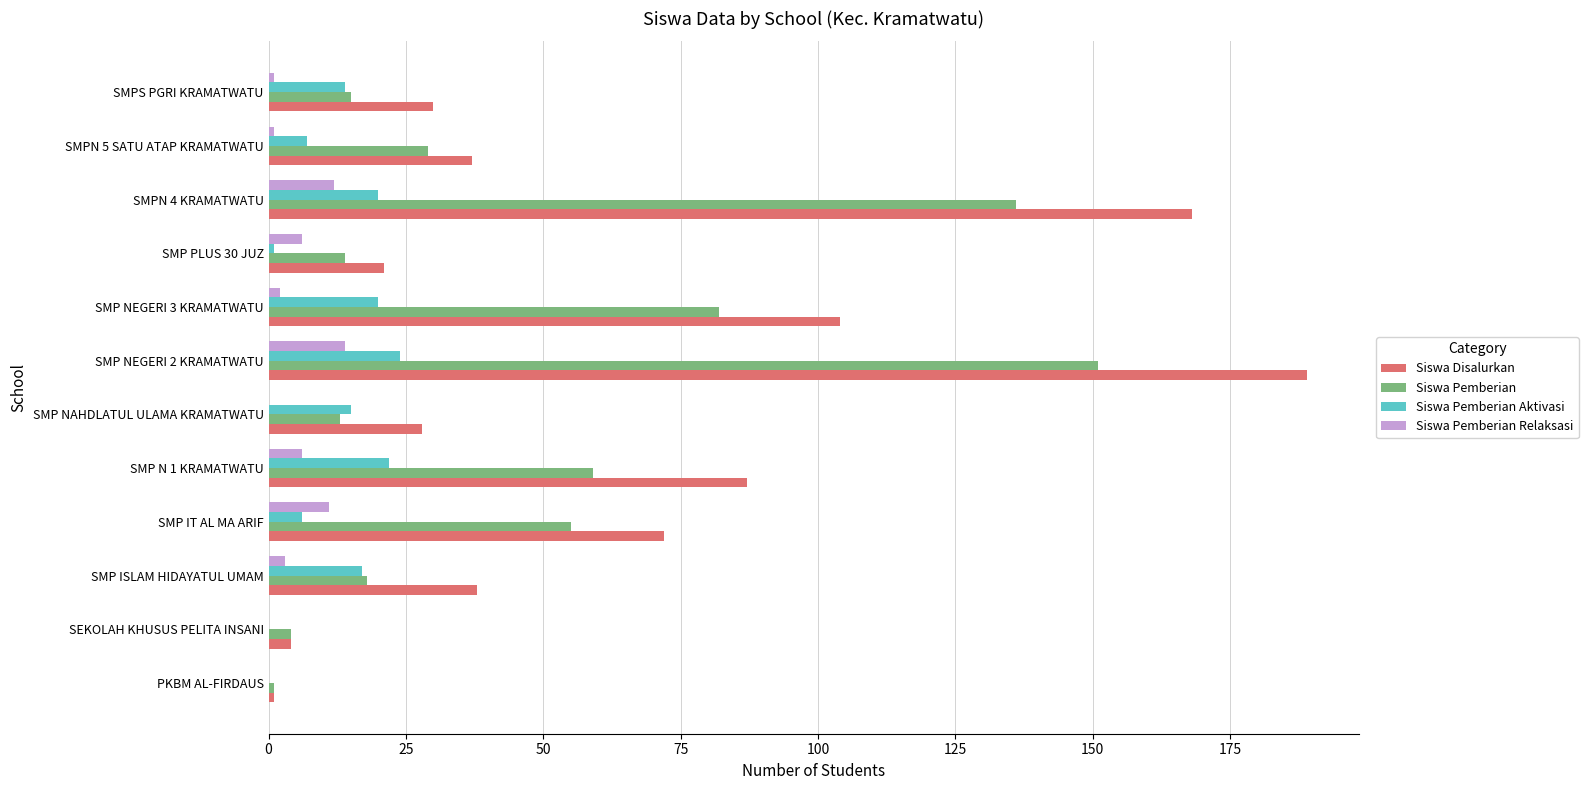

What are all the series names shown in the legend?

Siswa Disalurkan, Siswa Pemberian, Siswa Pemberian Aktivasi, Siswa Pemberian Relaksasi